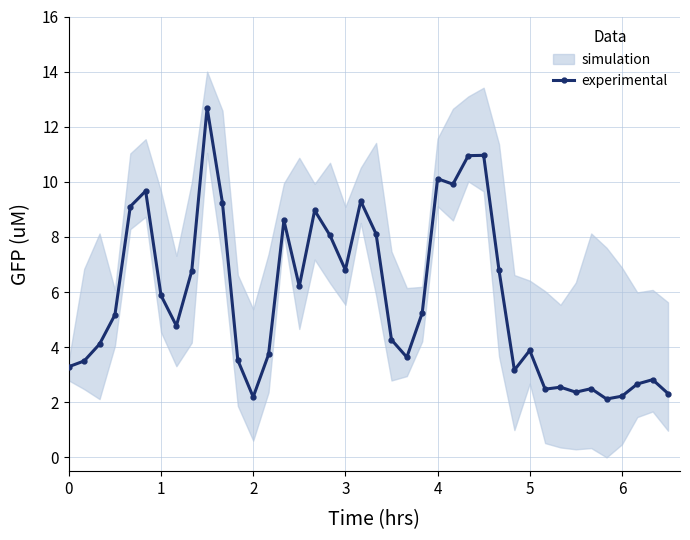

The experimental series shows 2.6 at 1. True or false?

False